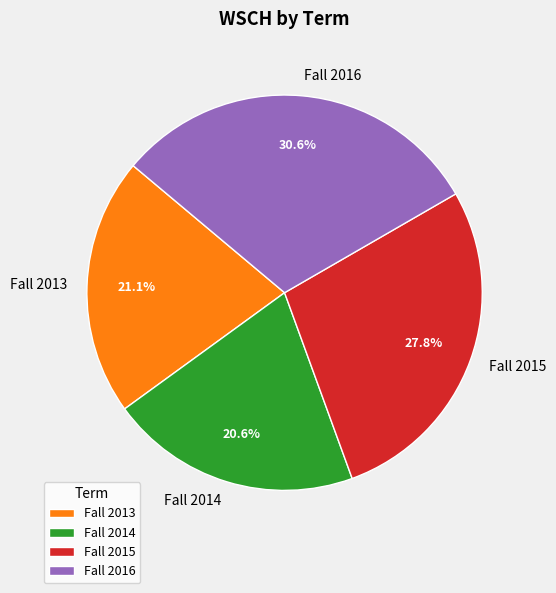

To the nearest percent, what percentage of the pie is Fall 2016?

31%